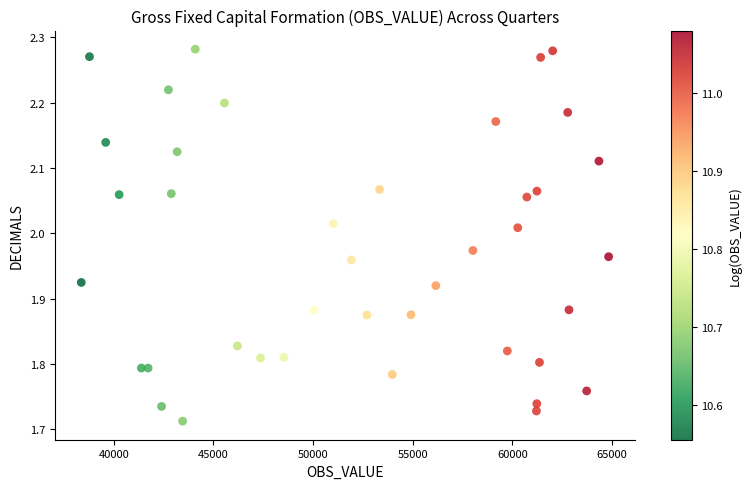

What is the range of Y values (max minus min)?

0.6